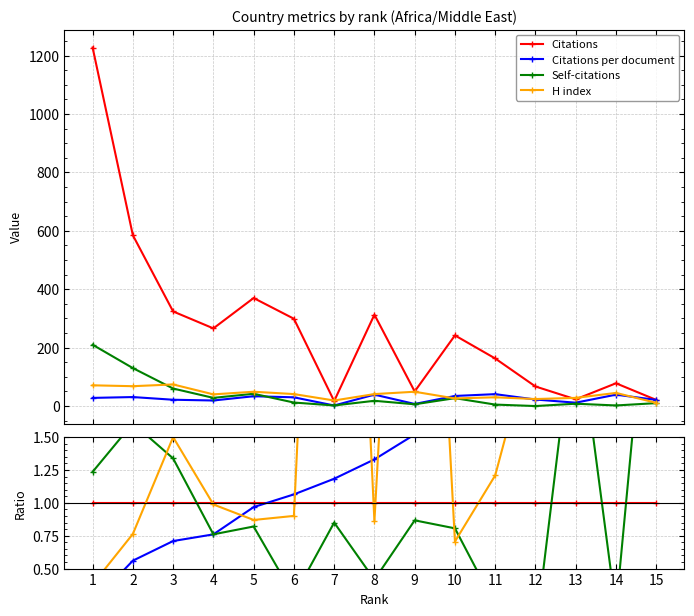

Reading left to right, list all the values displayed in this chart.

Citations: 1=1.0	2=1.0	3=1.0	4=1.0	5=1.0	6=1.0	7=1.0	8=1.0	9=1.0	10=1.0	11=1.0	12=1.0	13=1.0	14=1.0	15=1.0
Citations per document: 1=0.2	2=0.6	3=0.7	4=0.8	5=1.0	6=1.1	7=1.2	8=1.3	9=1.5	10=1.5	11=2.7	12=3.5	13=5.3	14=5.3	15=10.6
Self-citations: 1=1.2	2=1.6	3=1.3	4=0.8	5=0.8	6=0.3	7=0.8	8=0.4	9=0.9	10=0.8	11=0.2	12=0.0	13=2.5	14=0.2	15=3.4
H index: 1=0.4	2=0.8	3=1.5	4=1.0	5=0.9	6=0.9	7=7.3	8=0.9	9=6.4	10=0.7	11=1.2	12=2.4	13=8.0	14=3.8	15=3.4